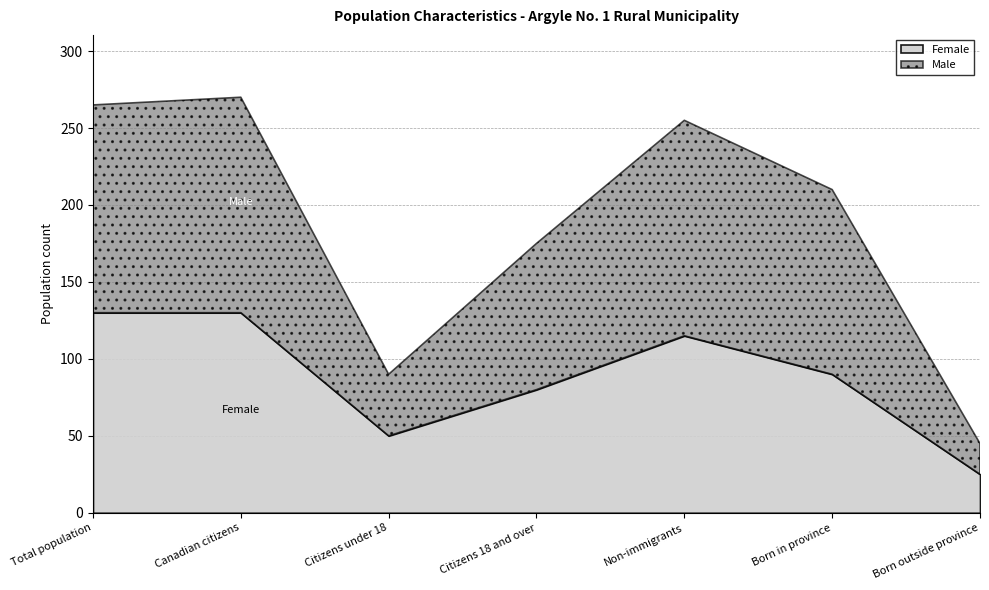

Where is the first local minimum for Male?

Citizens under 18